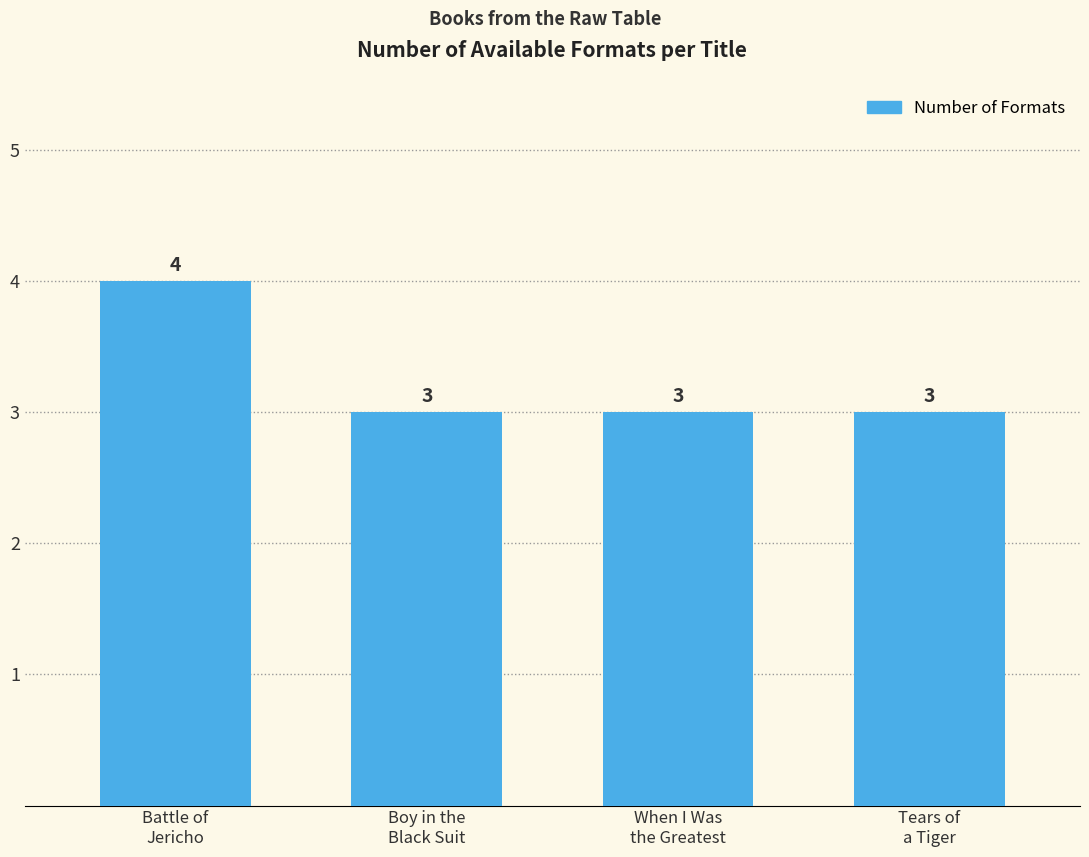

What is the label of the 4th bar from the left?

Tears of
a Tiger